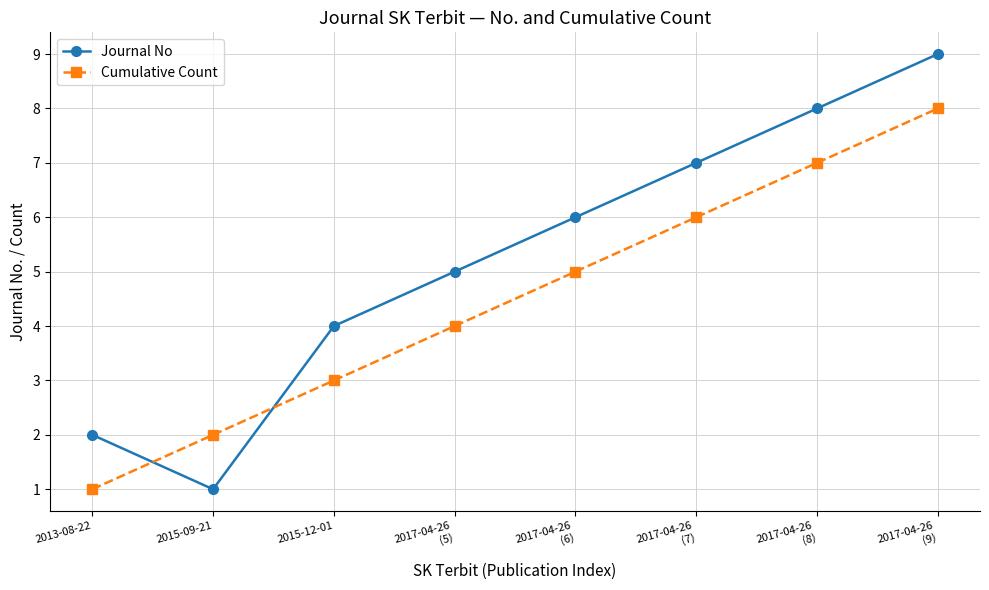

How many times do Cumulative Count and Journal No cross each other?

2